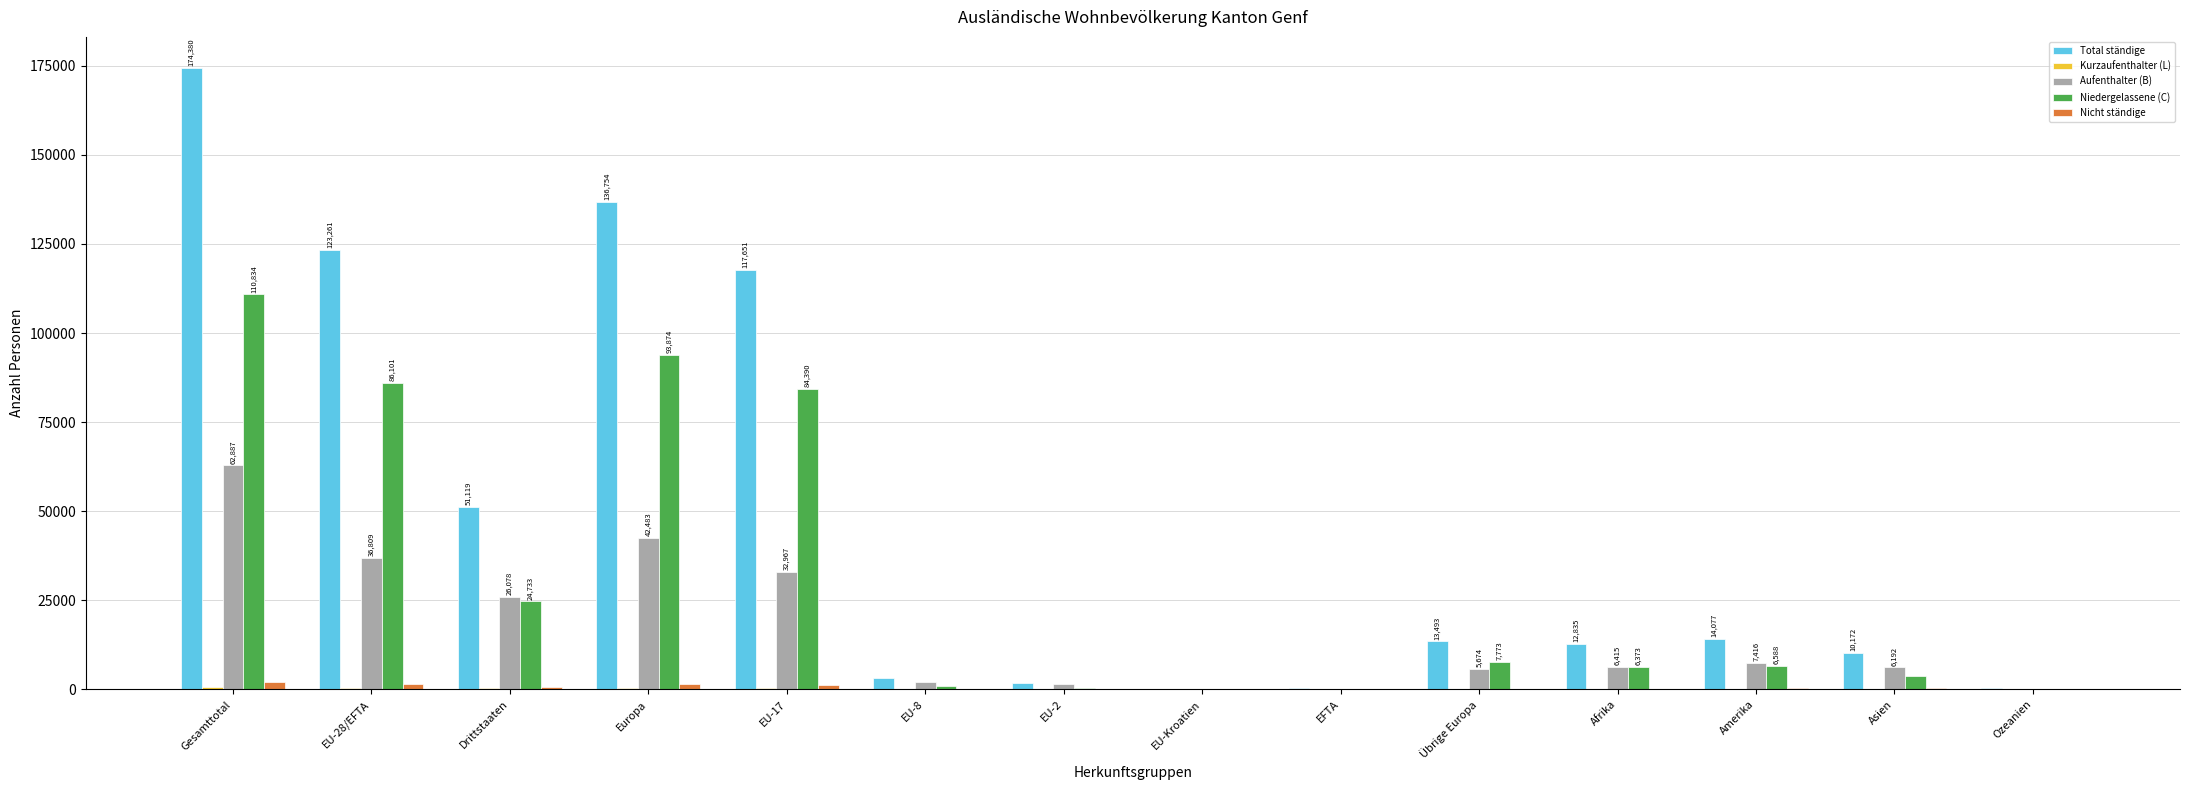

The Aufenthalter (B) series shows 62887 at Gesamttotal. True or false?

True